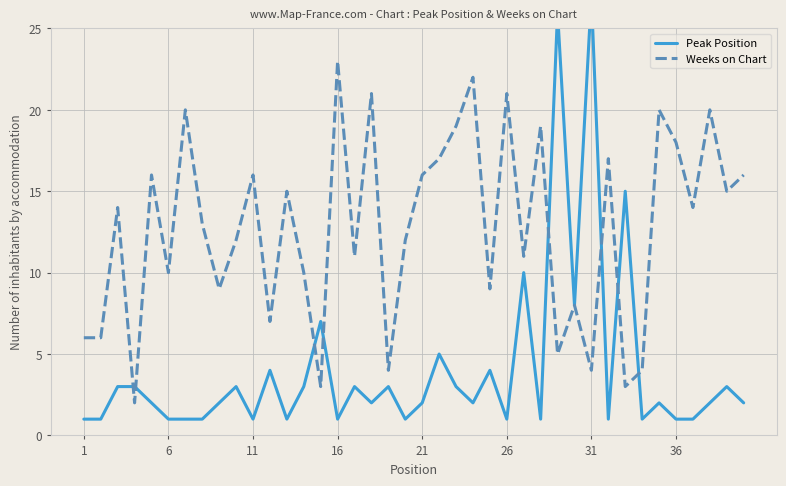

Rank the series by their maximum value, from highest to lowest.

Peak Position, Weeks on Chart